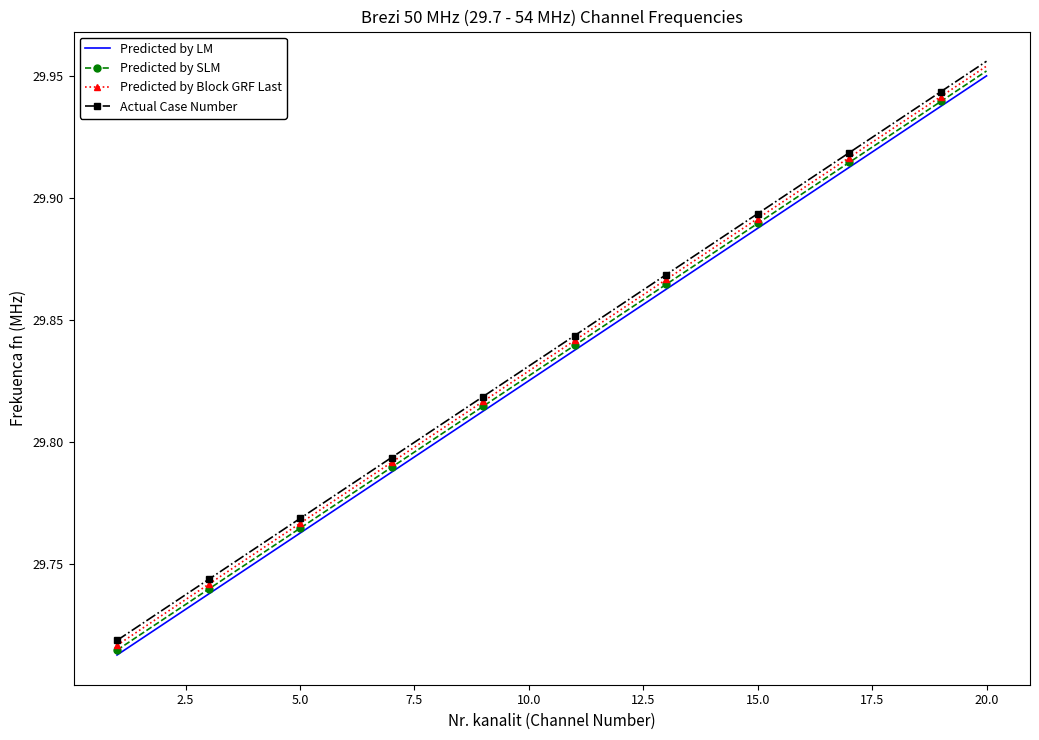

True or false: Predicted by LM and Actual Case Number intersect in this chart.

False